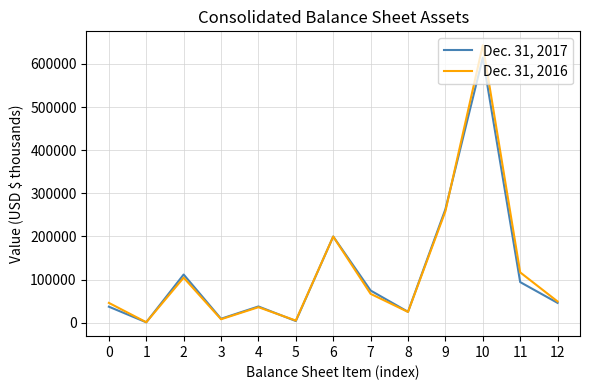

The value of Dec. 31, 2017 at 7 is 118204. True or false?

False